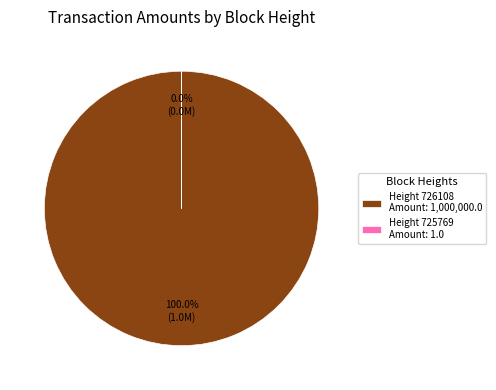

What is the total percentage of 725769 and 726108?

100.0%